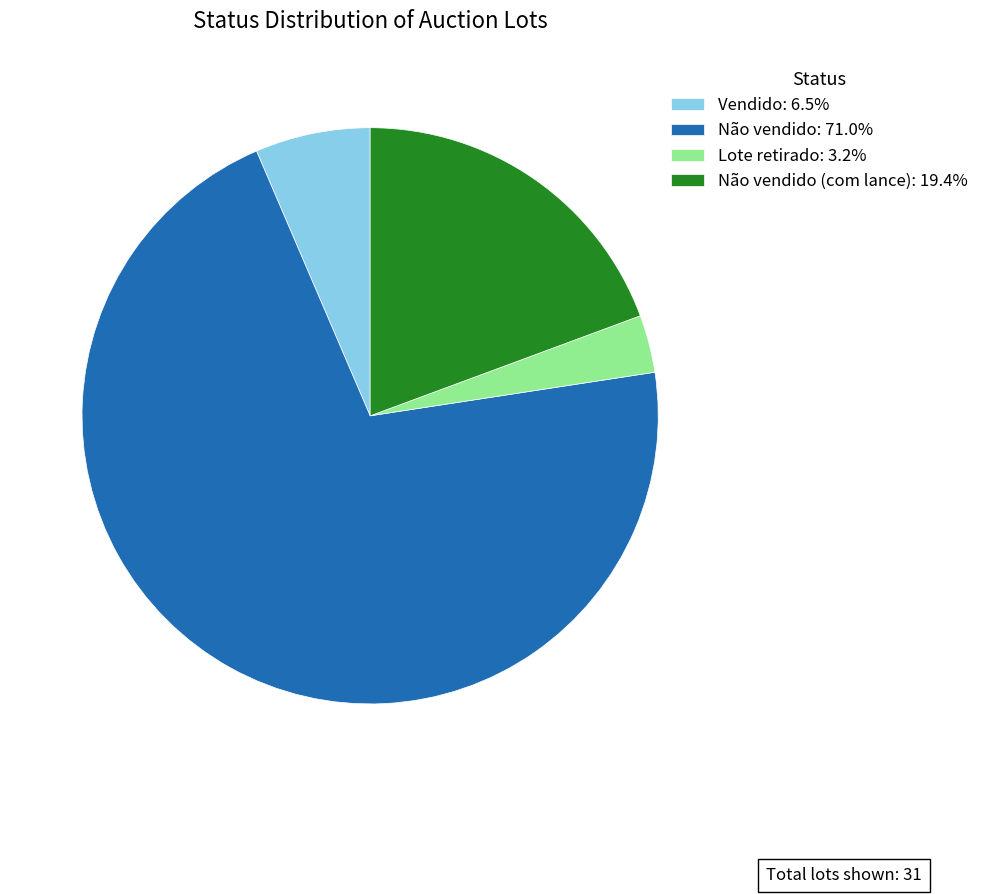

Approximately how many times larger is the value at Lote retirado: 3.2% compared to Vendido: 6.5%?

0.5